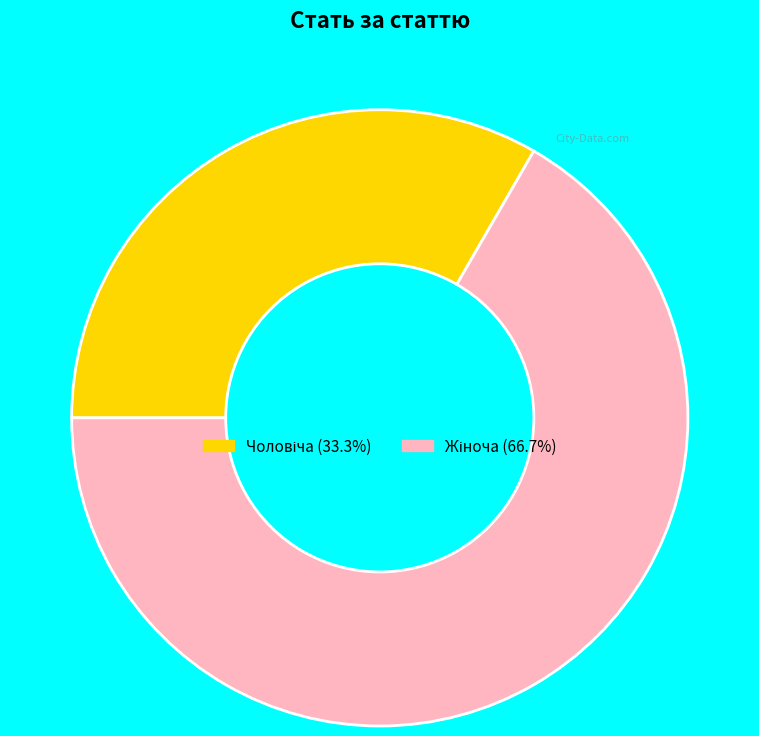

How many segments does this pie chart have?

2